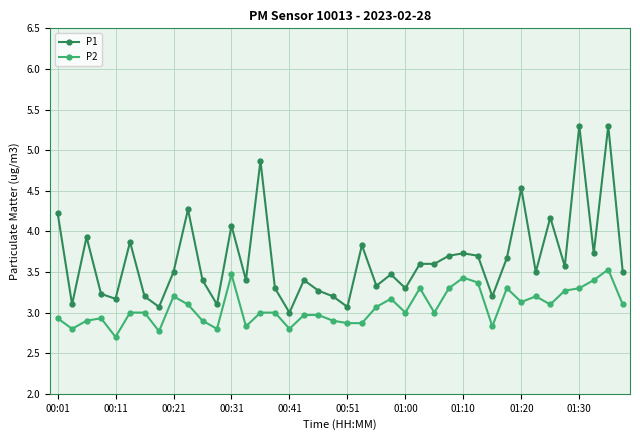

Which series has the largest total across all categories?

P1